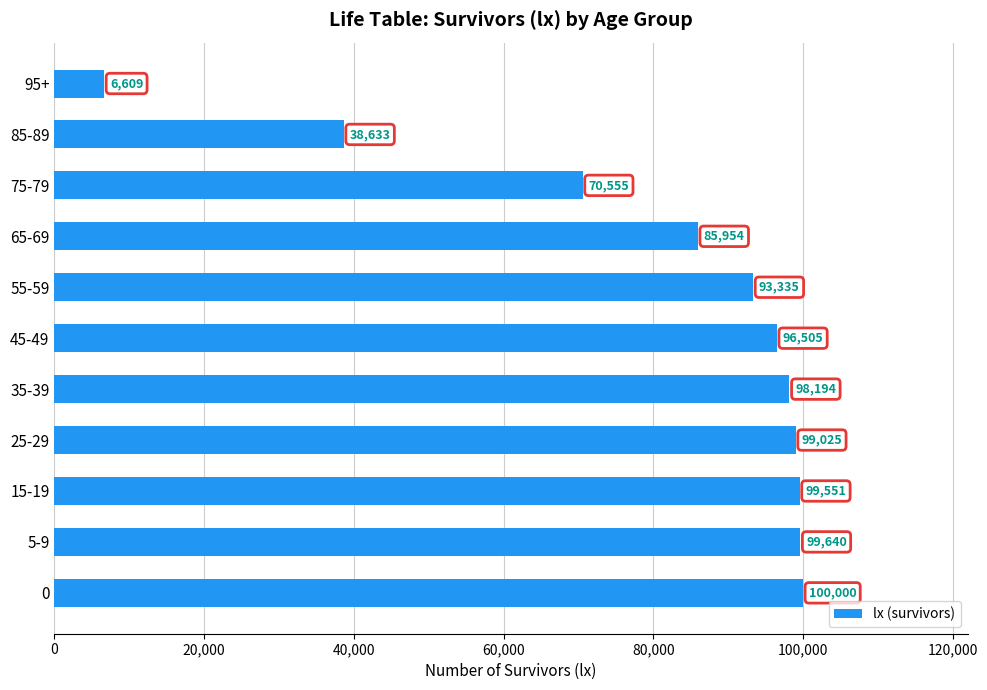

Approximately how many times larger is the value at 65-69 compared to 25-29?

0.9